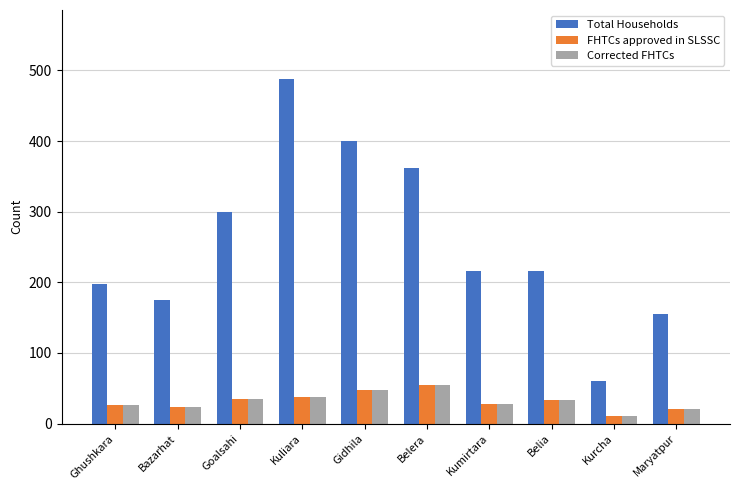

What is the sum of the Corrected FHTCs values at Gidhila and Kurcha?

58